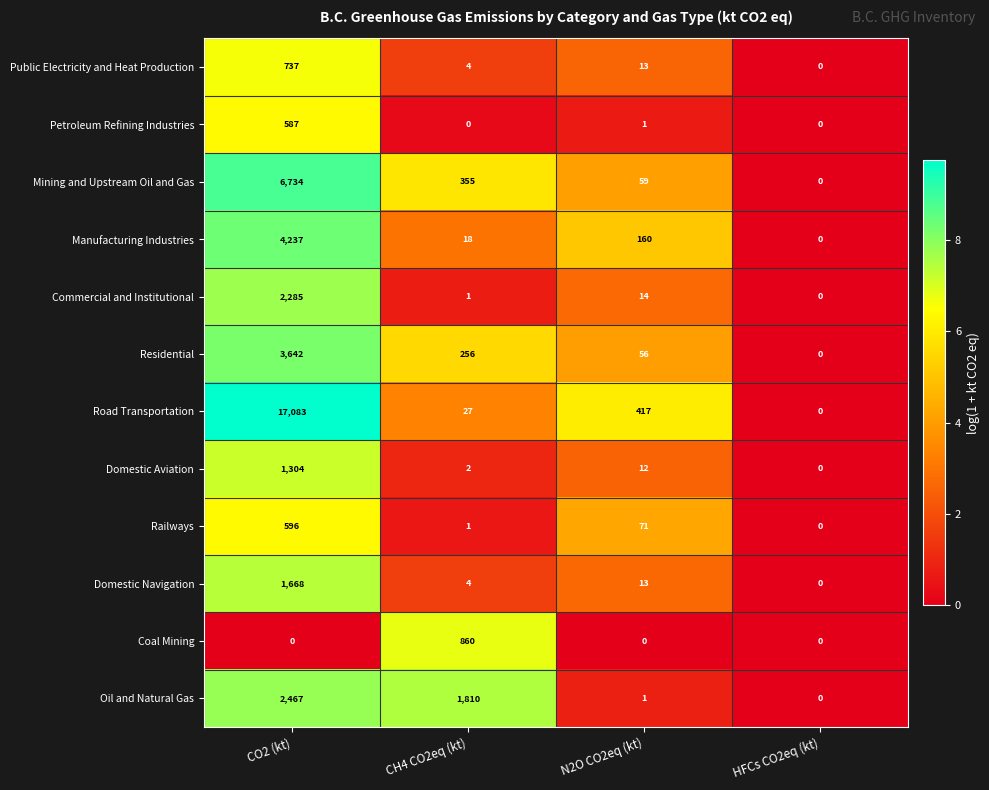

True or false: Domestic Navigation has a value of 6 at CH4 CO2eq (kt).

False